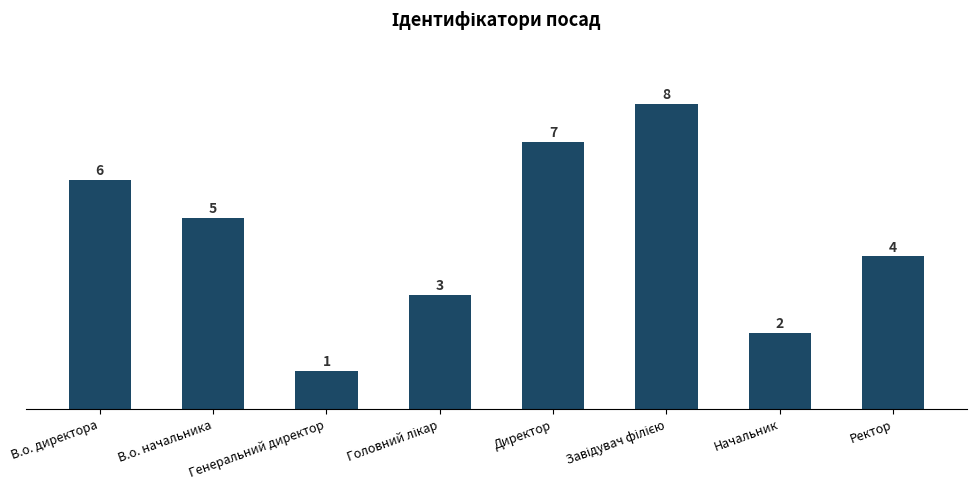

What is the change in value from Генеральний директор to Директор?

+6